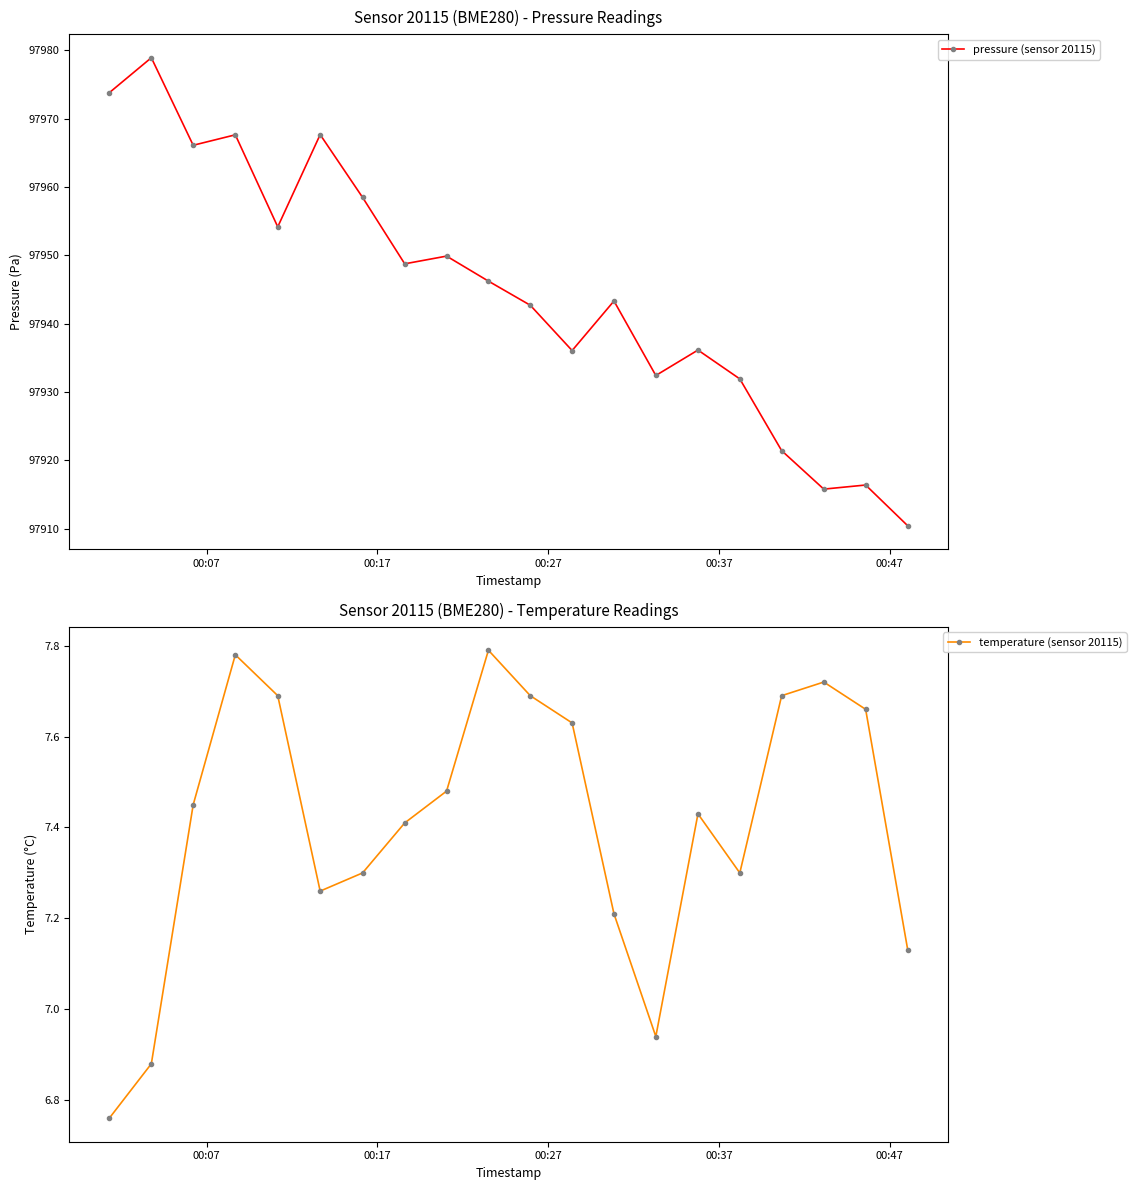

What is the value of the pressure (sensor 20115) point at the 7th from the left?

97958.5